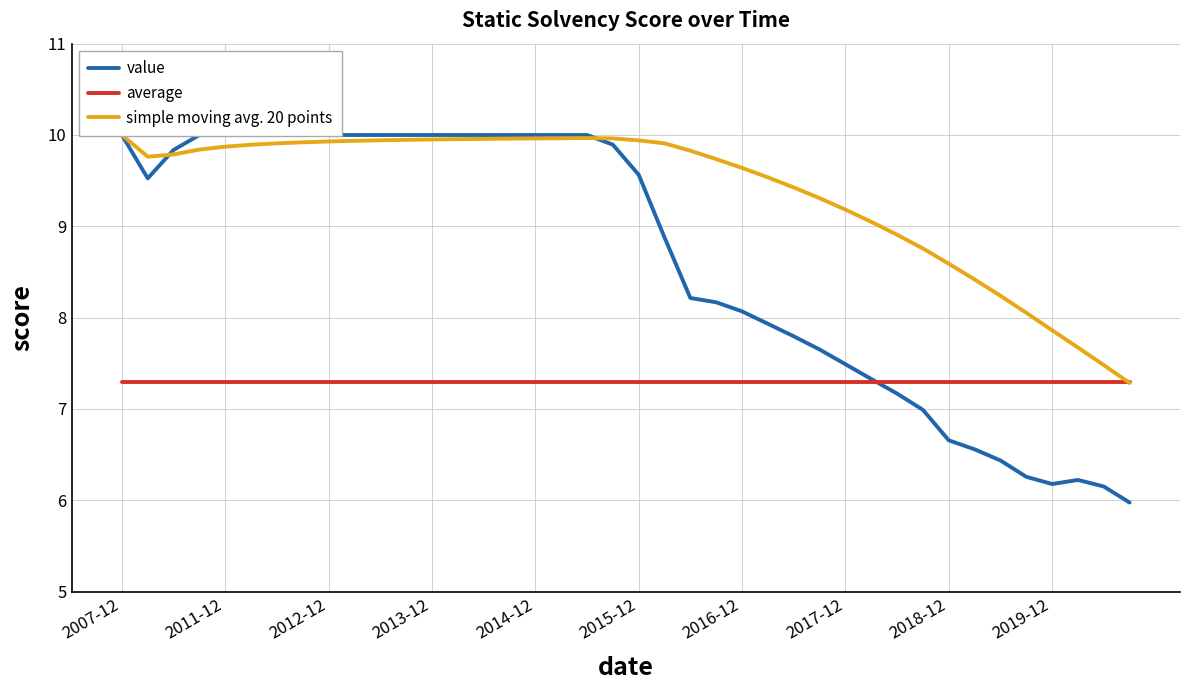

How many series are shown in this chart?

3